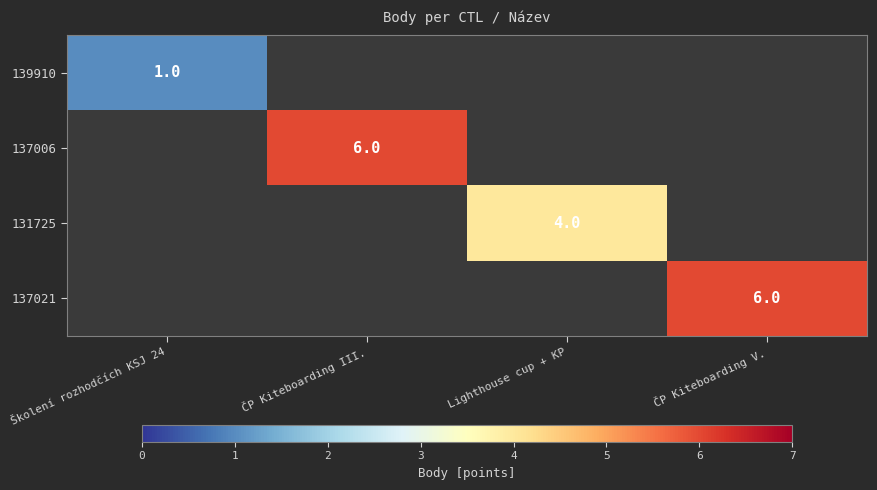

At which category does the chart reach its peak across all series?

ČP Kiteboarding III.